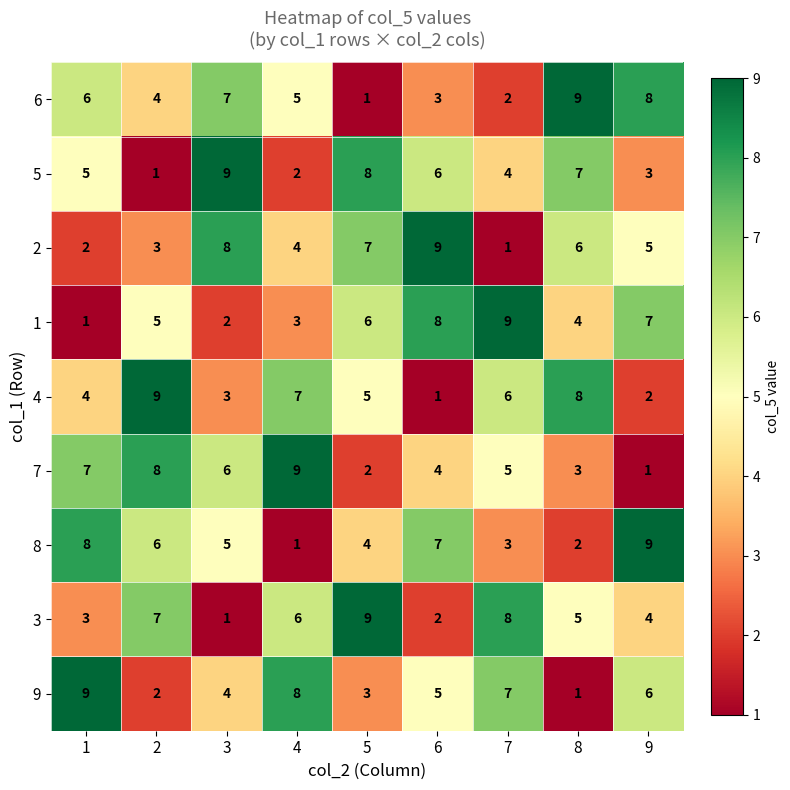

At how many categories does at least one series exceed 2?

9